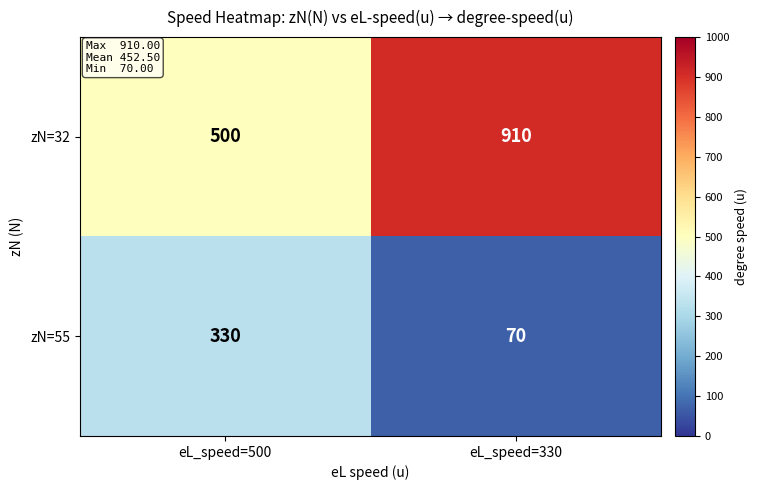

Between eL_speed=500 and eL_speed=330, which series saw the biggest shift?

zN=32